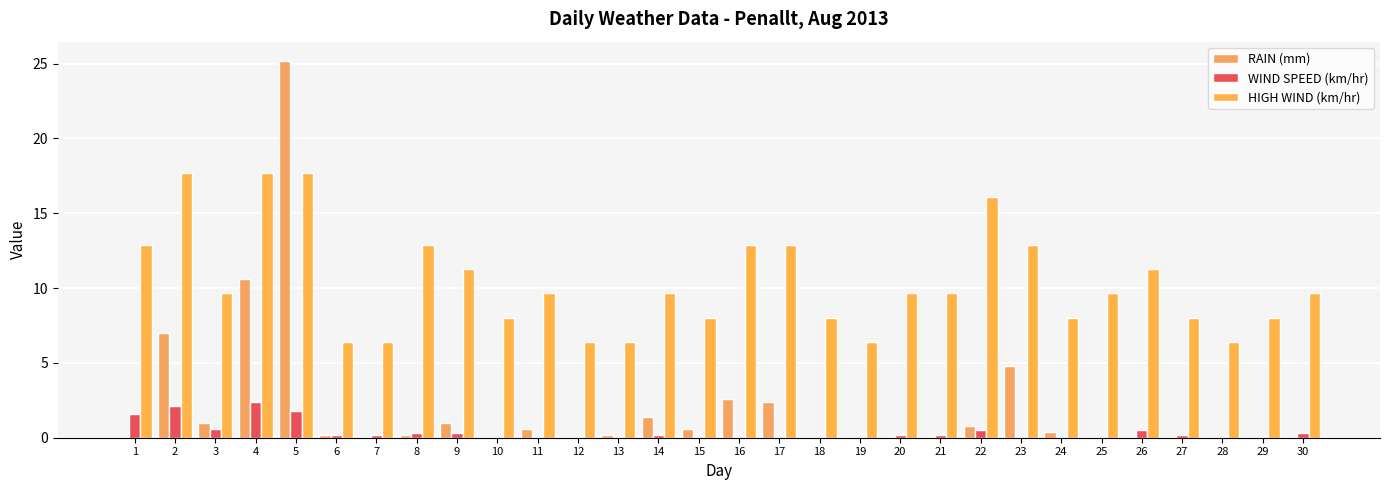

Is it true that HIGH WIND (km/hr) equals 11.0 at 4?

False